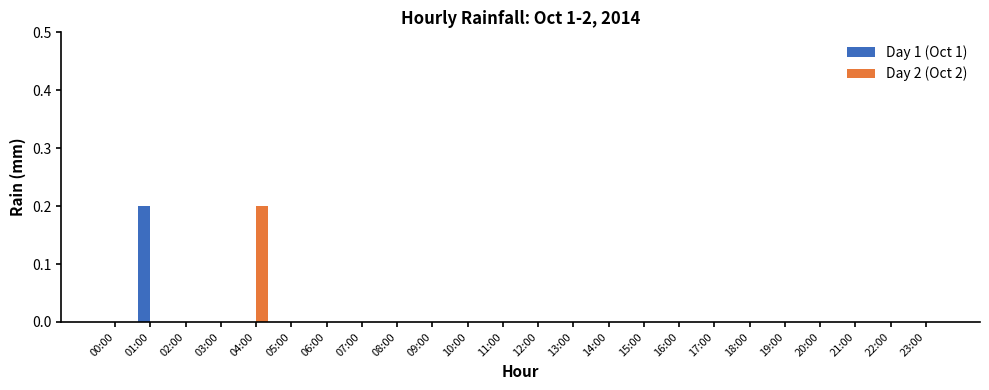

The value of Day 1 (Oct 1) at 17:00 is 0.0. True or false?

True